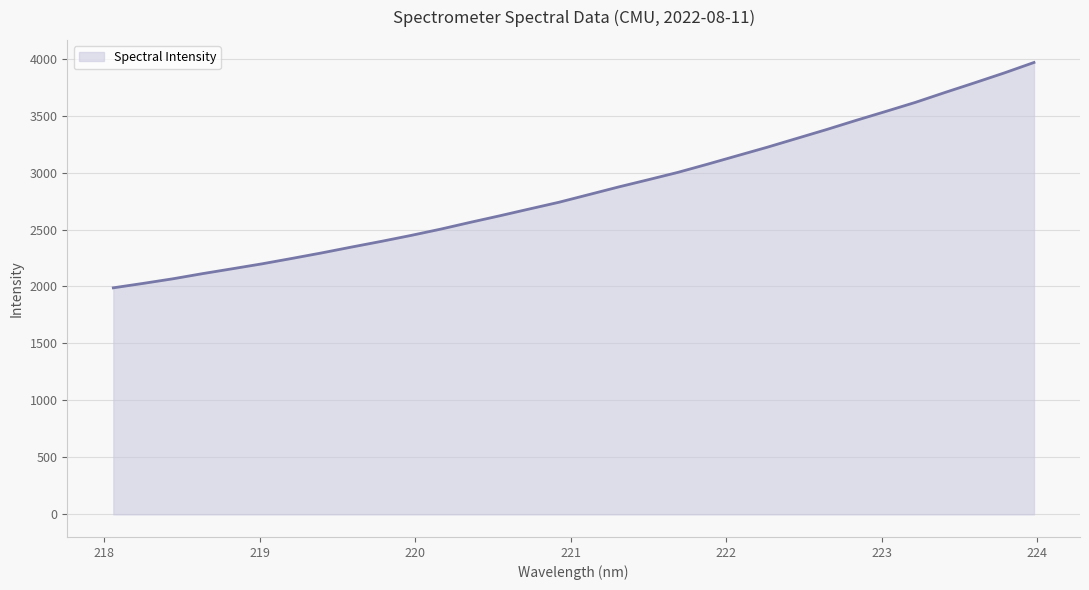

What is the difference between the maximum and minimum values?

1977.7